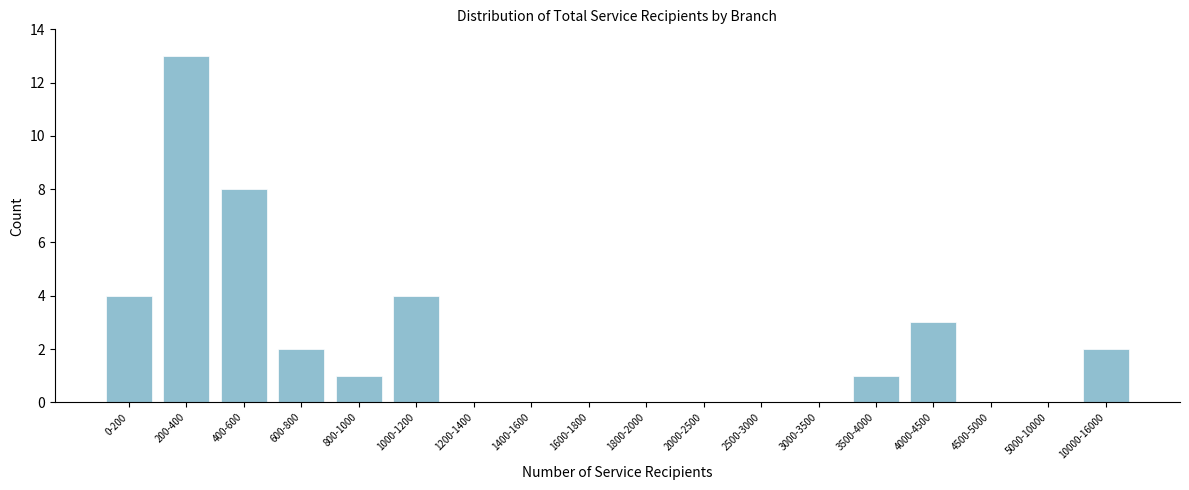

Reading right to left, list all the values displayed in this chart.

10000-16000=2	5000-10000=0	4500-5000=0	4000-4500=3	3500-4000=1	3000-3500=0	2500-3000=0	2000-2500=0	1800-2000=0	1600-1800=0	1400-1600=0	1200-1400=0	1000-1200=4	800-1000=1	600-800=2	400-600=8	200-400=13	0-200=4